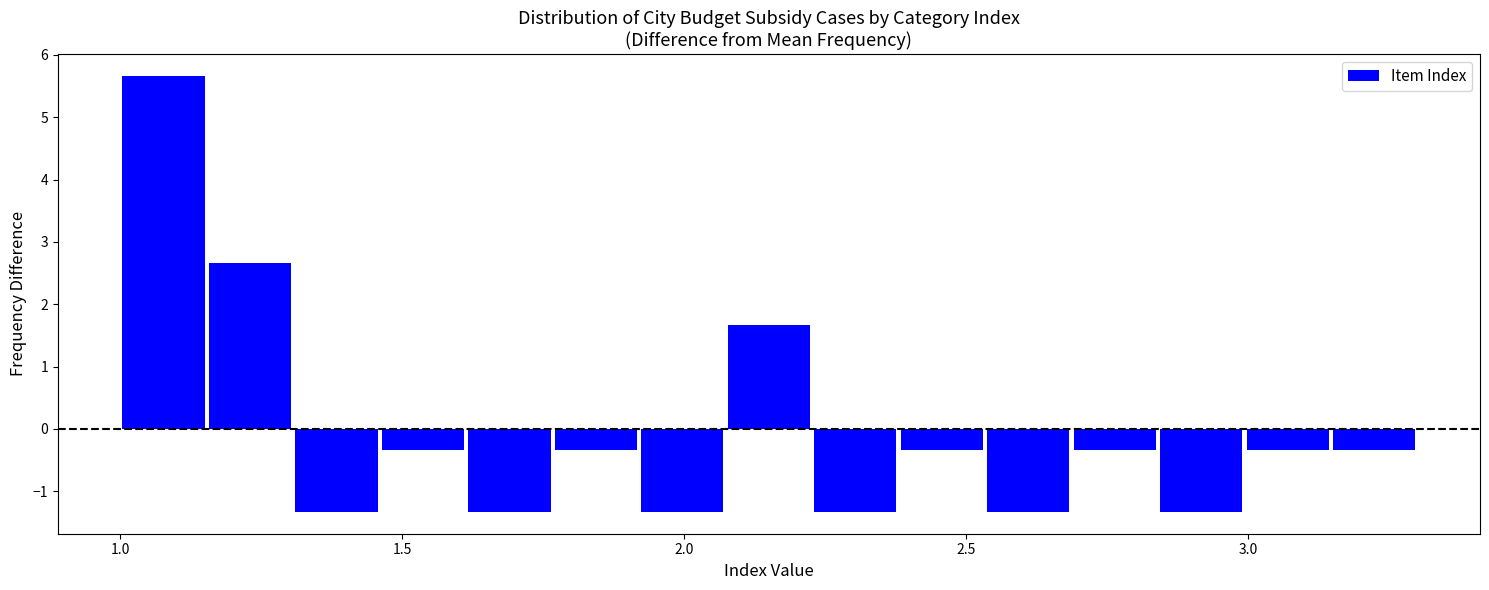

Around what value on the x-axis is the tallest bar? Give the approximate position of its centre, as read against the axis.

1.10